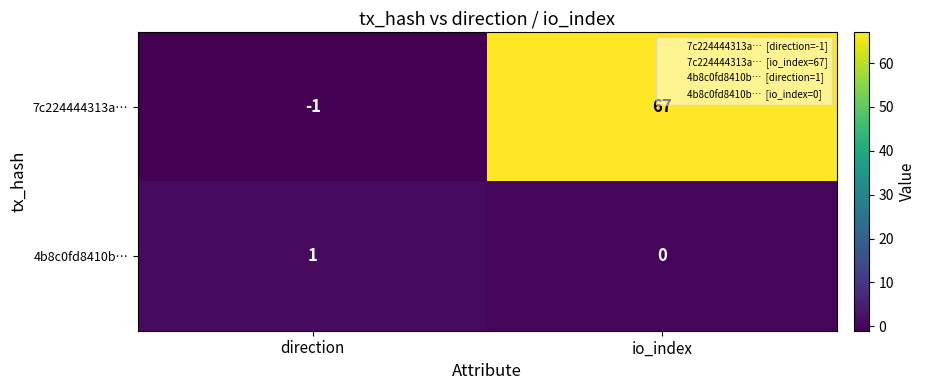

Where is 4b8c0fd8410b… nearest to the value 0?

io_index